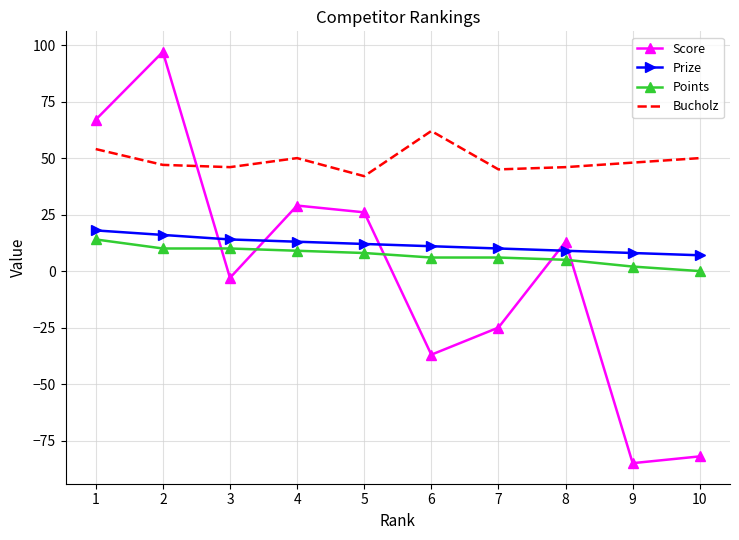

Which series has the largest total across all categories?

Bucholz